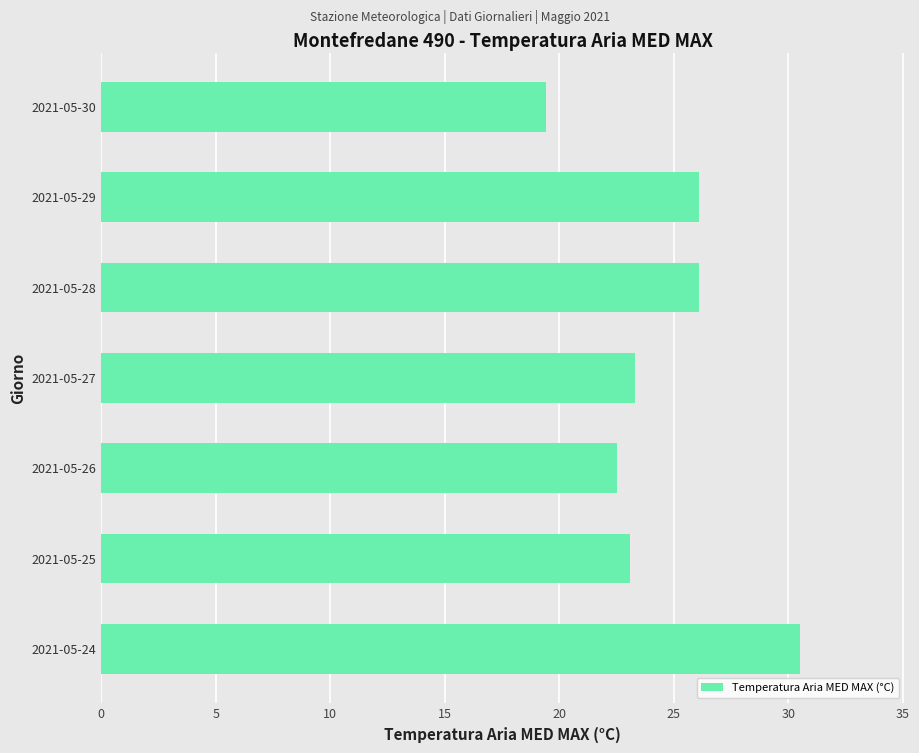

The value at 2021-05-27 is 23.3. True or false?

True